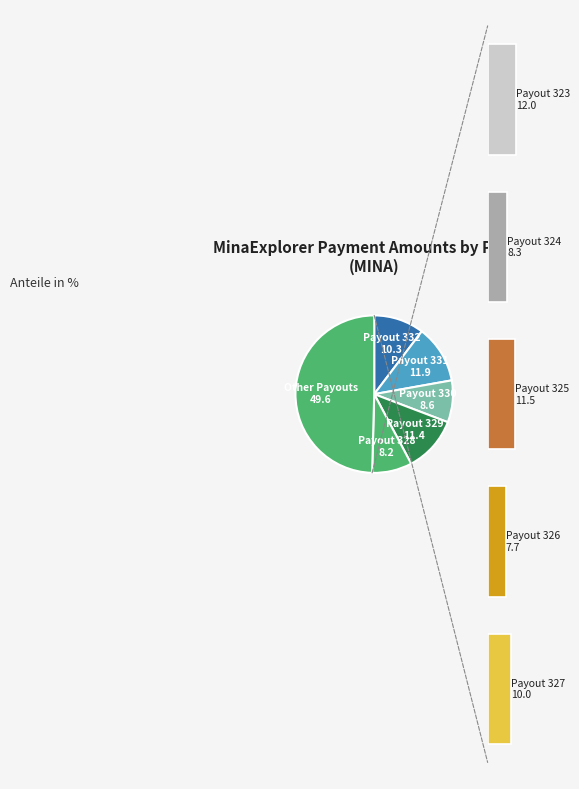

Approximately how many times larger is the value at Payout 327 compared to Payout 323?

0.8